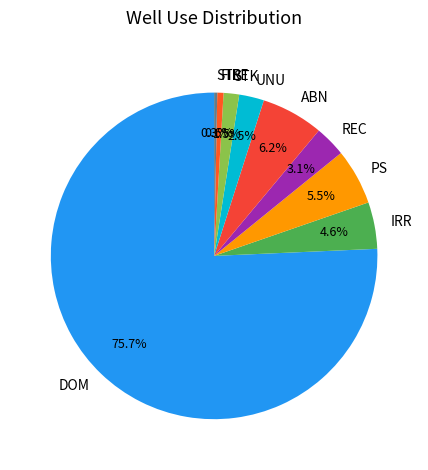

What is the ratio of the value at REC to the value at STB?

10.0